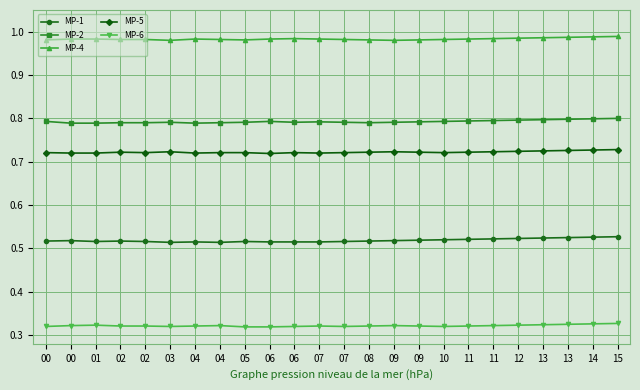

Reading right to left, what are all the values shown in this chart?

MP-1: 0.5	0.5	0.5	0.5	0.5	0.5	0.5	0.5	0.5	0.5	0.5	0.5	0.5	0.5	0.5	0.5	0.5	0.5	0.5	0.5	0.5	0.5	0.5	0.5
MP-2: 0.8	0.8	0.8	0.8	0.8	0.8	0.8	0.8	0.8	0.8	0.8	0.8	0.8	0.8	0.8	0.8	0.8	0.8	0.8	0.8	0.8	0.8	0.8	0.8
MP-4: 1.0	1.0	1.0	1.0	1.0	1.0	1.0	1.0	1.0	1.0	1.0	1.0	1.0	1.0	1.0	1.0	1.0	1.0	1.0	1.0	1.0	1.0	1.0	1.0
MP-5: 0.7	0.7	0.7	0.7	0.7	0.7	0.7	0.7	0.7	0.7	0.7	0.7	0.7	0.7	0.7	0.7	0.7	0.7	0.7	0.7	0.7	0.7	0.7	0.7
MP-6: 0.3	0.3	0.3	0.3	0.3	0.3	0.3	0.3	0.3	0.3	0.3	0.3	0.3	0.3	0.3	0.3	0.3	0.3	0.3	0.3	0.3	0.3	0.3	0.3